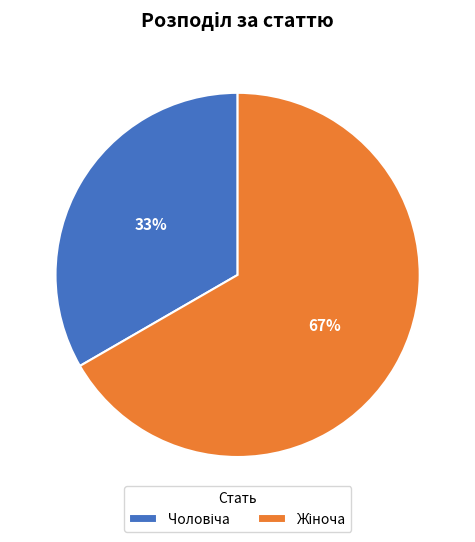

Is there any slice that represents more than half of the pie?

Yes